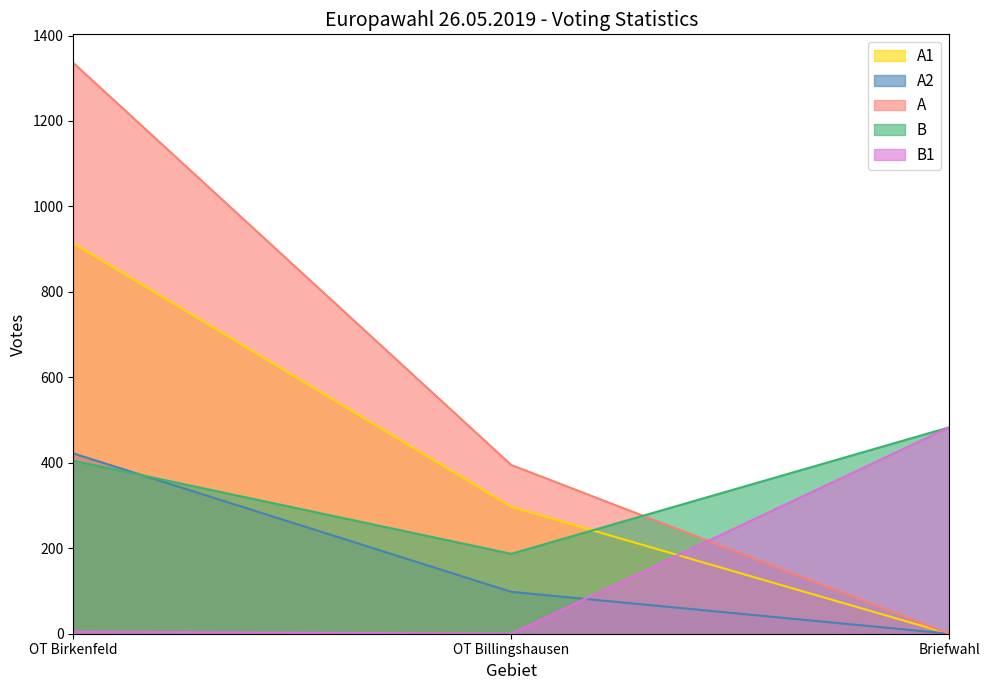

How many series are shown in this chart?

5